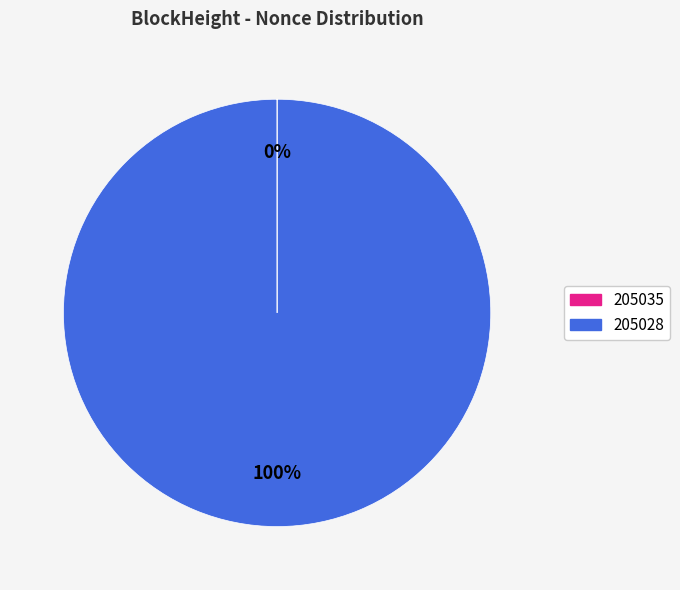

To the nearest percent, what is the average slice percentage?

50%